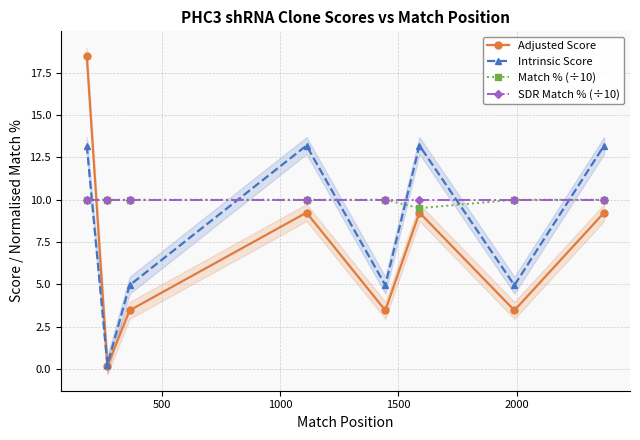

What is the maximum value for Intrinsic Score?

13.2